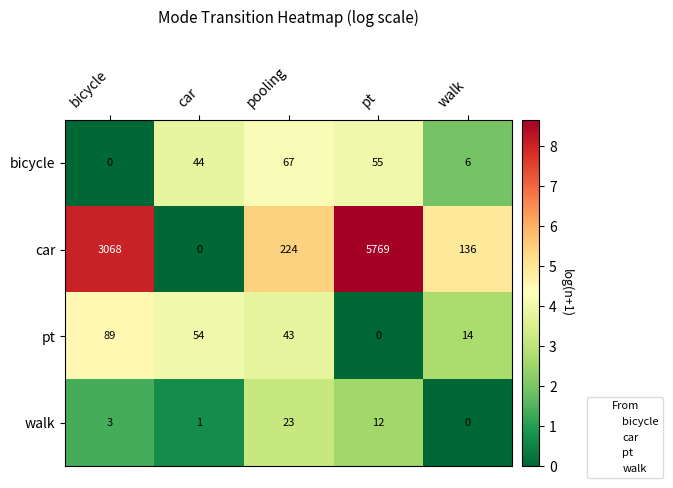

Reading left to right, transcribe all the data shown in this chart.

bicycle: 0	44	67	55	6
car: 3068	0	224	5769	136
pt: 89	54	43	0	14
walk: 3	1	23	12	0